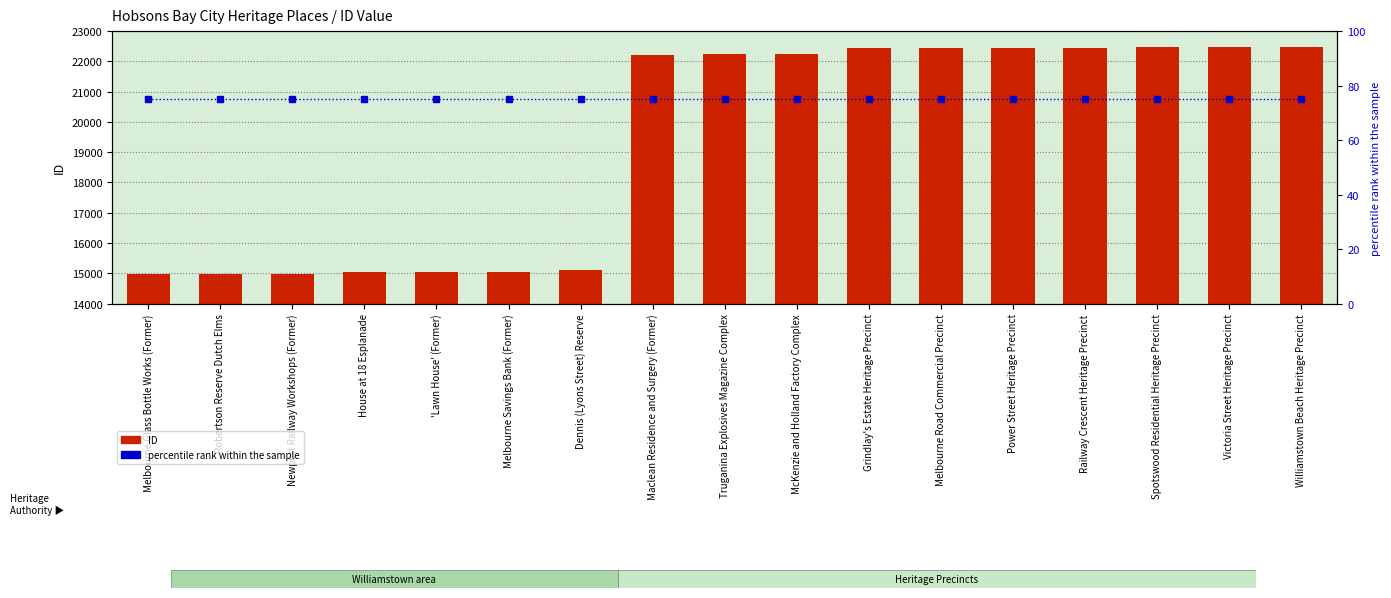

Is it true that percentile rank within the sample equals 102 at McKenzie and Holland Factory Complex?

False